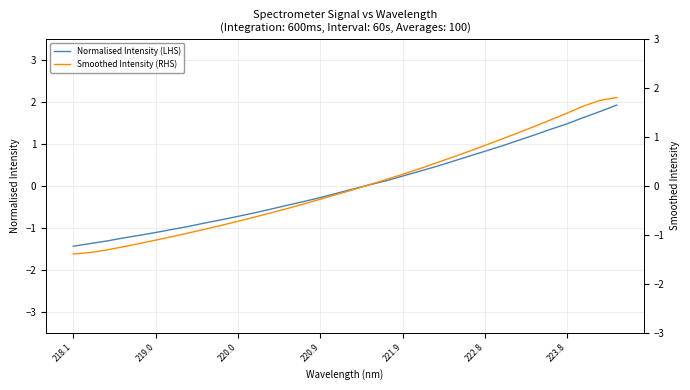

Reading left to right, transcribe all the data shown in this chart.

Normalised Intensity (LHS): -1.4	-1.4	-1.3	-1.2	-1.2	-1.1	-1.0	-1.0	-0.9	-0.8	-0.7	-0.6	-0.6	-0.5	-0.4	-0.3	-0.2	-0.1	0.0	0.1	0.2	0.3	0.5	0.6	0.7	0.8	0.9	1.1	1.2	1.3	1.5	1.6	1.8	1.9
Smoothed Intensity (RHS): -1.4	-1.4	-1.3	-1.2	-1.2	-1.1	-1.0	-1.0	-0.9	-0.8	-0.7	-0.6	-0.6	-0.5	-0.4	-0.3	-0.2	-0.1	0.0	0.1	0.2	0.3	0.5	0.6	0.7	0.8	1.0	1.1	1.2	1.3	1.5	1.6	1.7	1.8